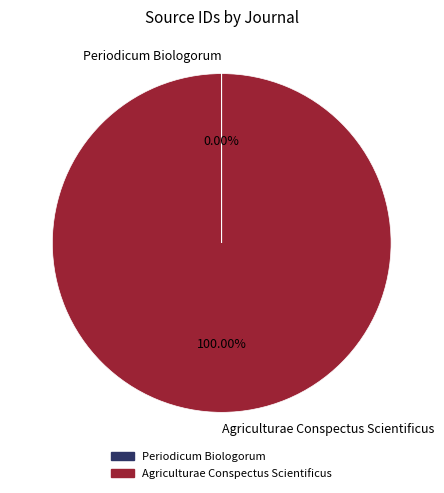

The Agriculturae Conspectus Scientificus slice represents 100% of the pie. True or false?

True